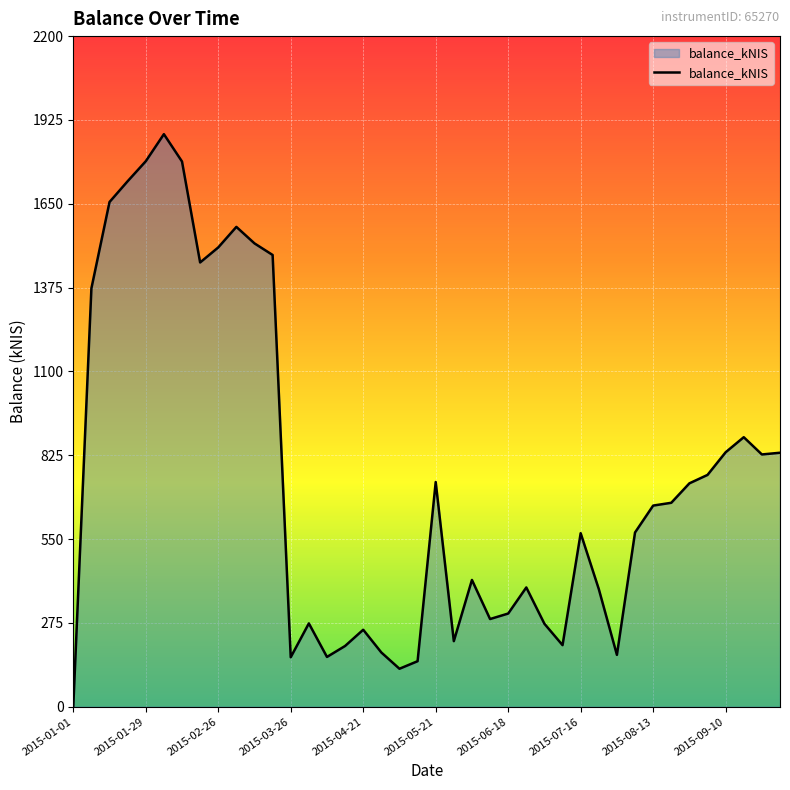

What is the difference between the maximum and minimum values?

1878.3